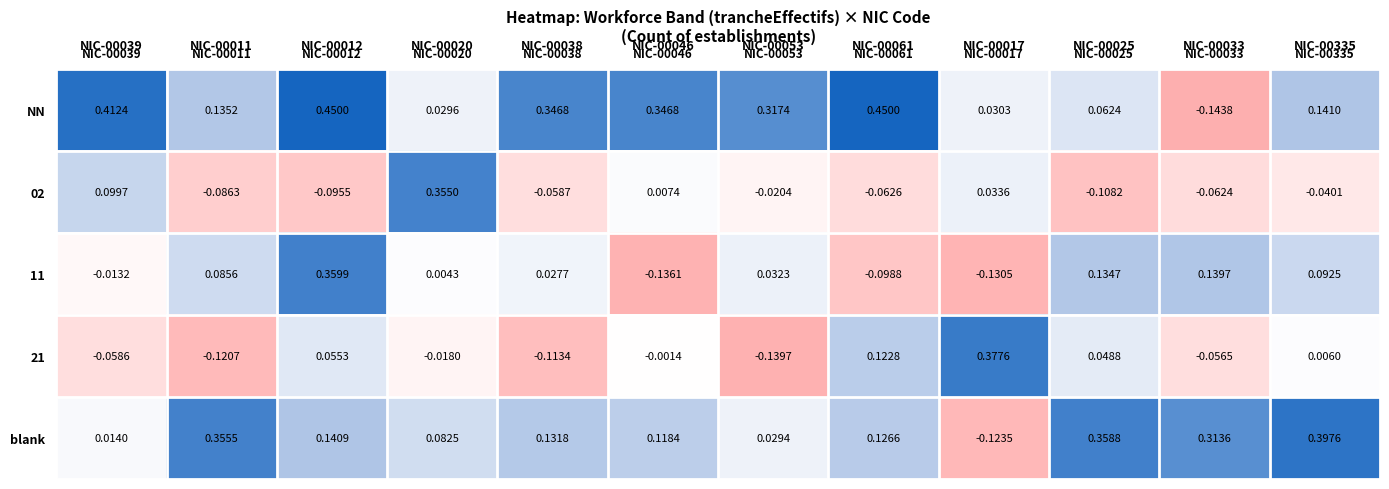

Count the number of data series in this chart.

5